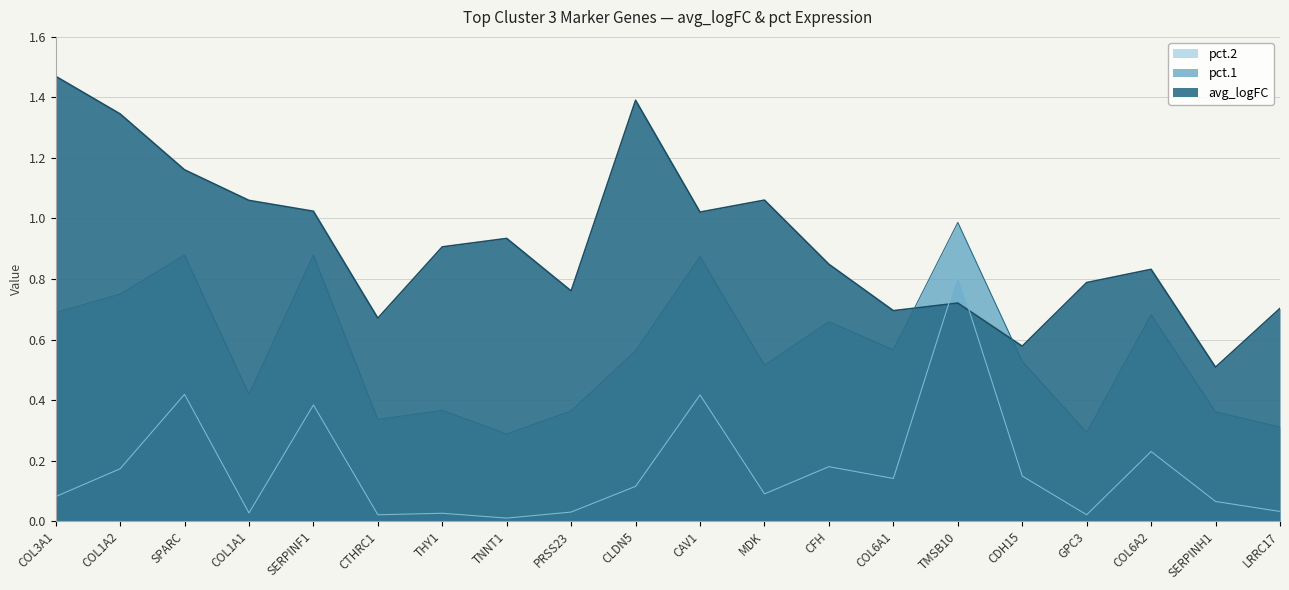

How many interior local peaks (higher than both neighbors) does the data have?

5